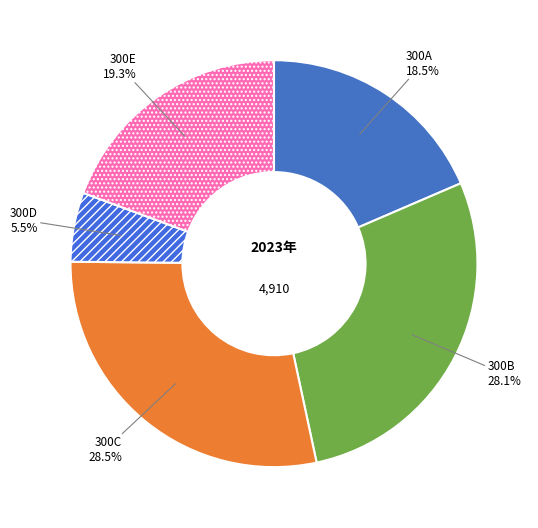

Is there any slice that represents more than half of the pie?

No